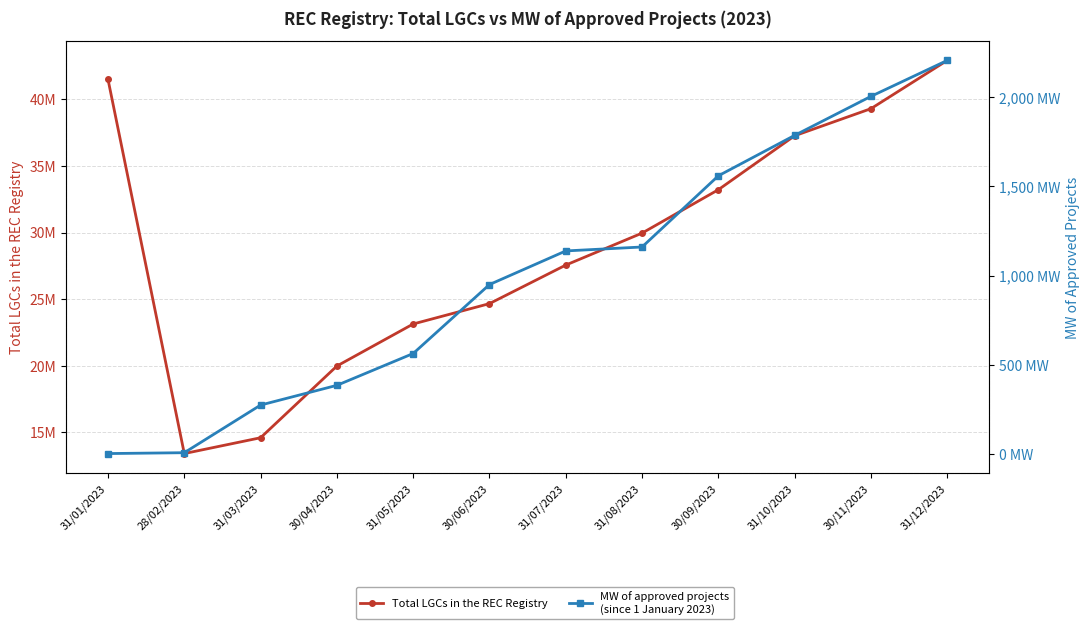

At which label does Total LGCs in the REC Registry first exceed 29958629?

31/01/2023